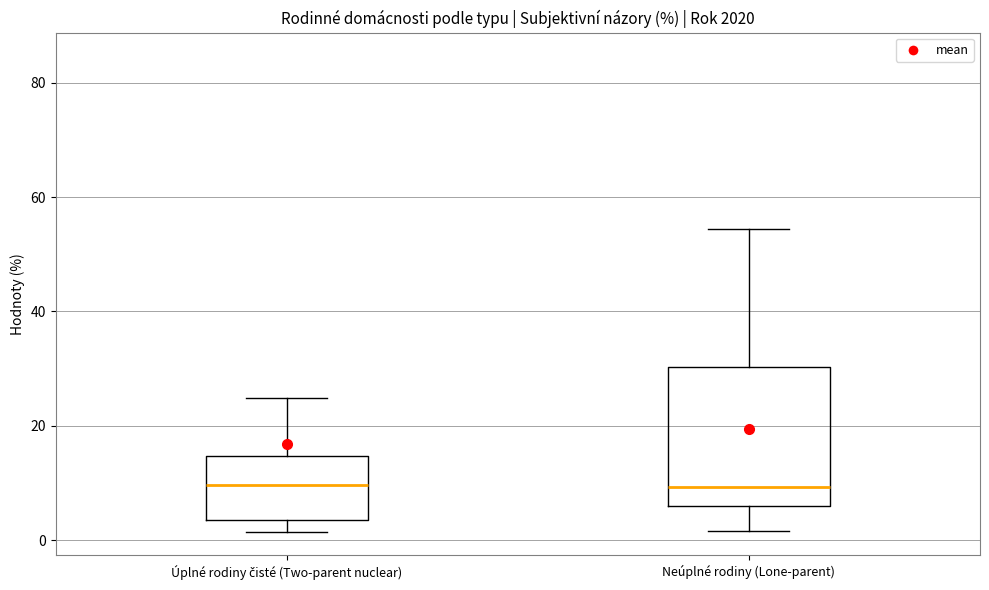

Reading left to right, transcribe this box plot: for each box, give where its median line is, the range the box spans, and where its two whiskers end, as read against the y-axis. The values are not printed on the chart, so give them approximately, as read against the axis.

Úplné rodiny čisté (Two-parent nuclear): median 10, box 4 to 14, whiskers 2 to 24
Neúplné rodiny (Lone-parent): median 10, box 6 to 30, whiskers 2 to 54